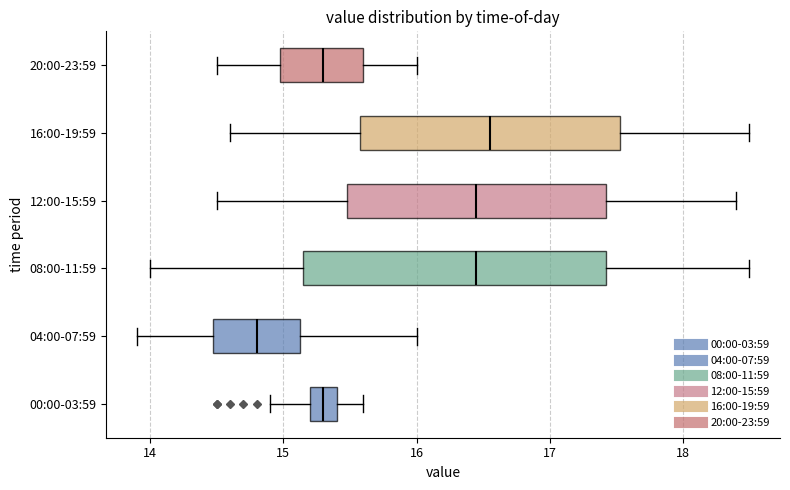

Reading bottom to top, read every box against the x-axis: the position of its median line, the range the box covers, and the ends of its whiskers. The values are not printed on the chart, so give them approximately, as read against the axis.

00:00-03:59: median 15.3, box 15.2 to 15.4, whiskers 14.9 to 15.6
04:00-07:59: median 14.8, box 14.5 to 15.1, whiskers 13.9 to 16.0
08:00-11:59: median 16.5, box 15.2 to 17.4, whiskers 14.0 to 18.5
12:00-15:59: median 16.5, box 15.5 to 17.4, whiskers 14.5 to 18.4
16:00-19:59: median 16.6, box 15.6 to 17.5, whiskers 14.6 to 18.5
20:00-23:59: median 15.3, box 15.0 to 15.6, whiskers 14.5 to 16.0